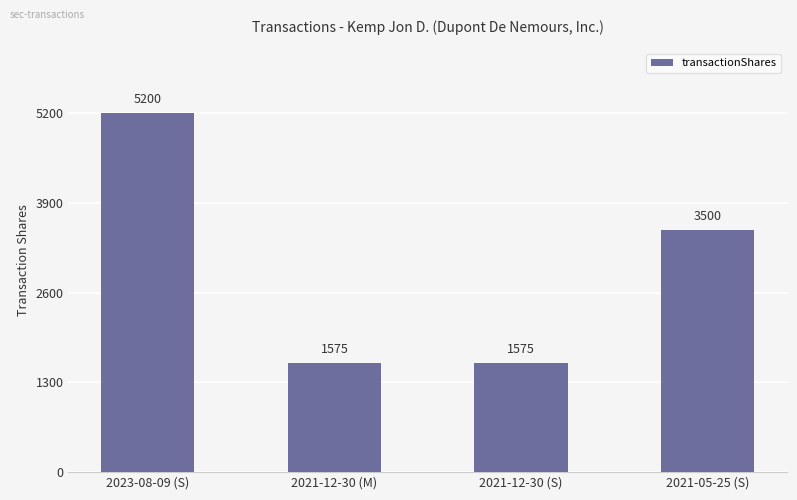

Reading left to right, list all the values displayed in this chart.

5200	1575	1575	3500